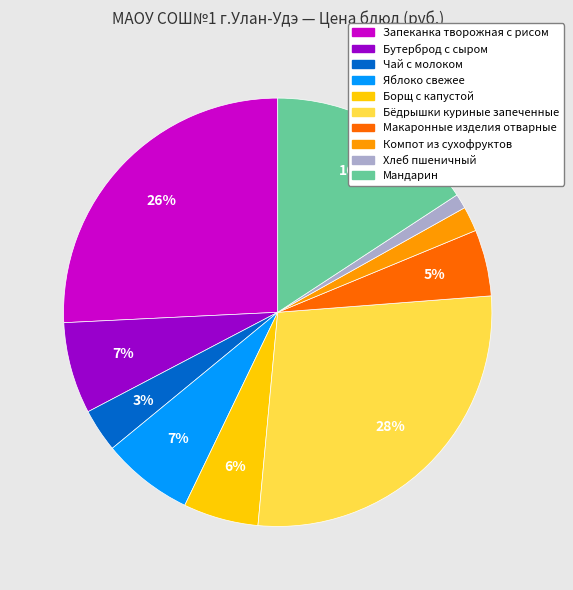

Is it true that Бутерброд с сыром is 7% of the pie?

True